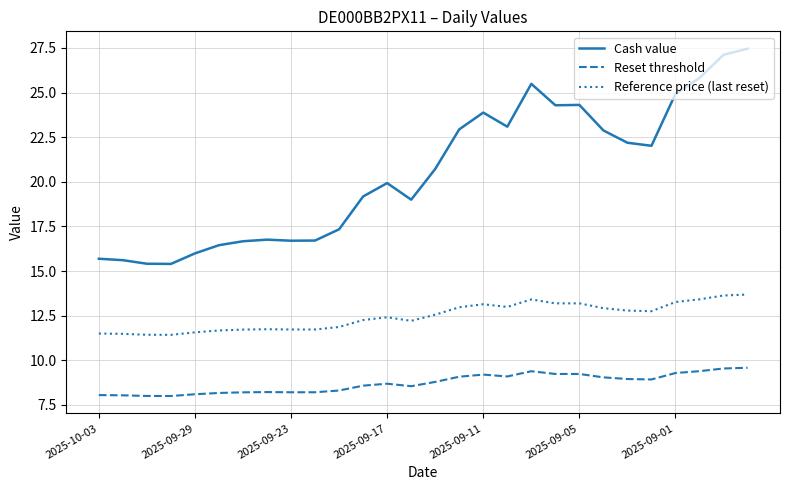

True or false: Reference price (last reset) has more than 2 points higher than both neighbors.

True